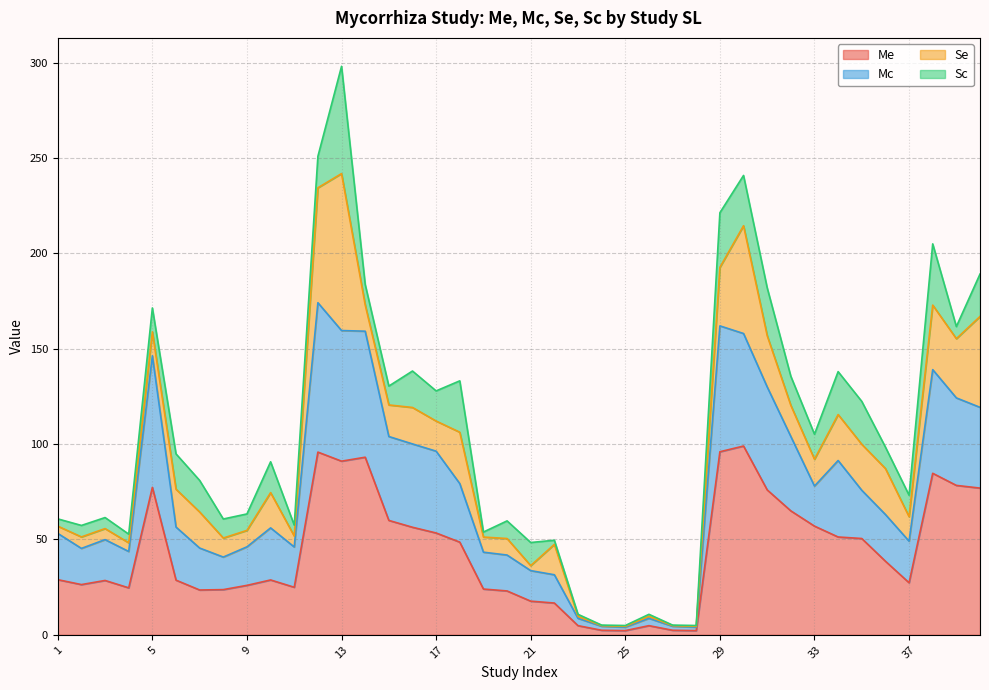

At which category is the sum across all series the highest?

13